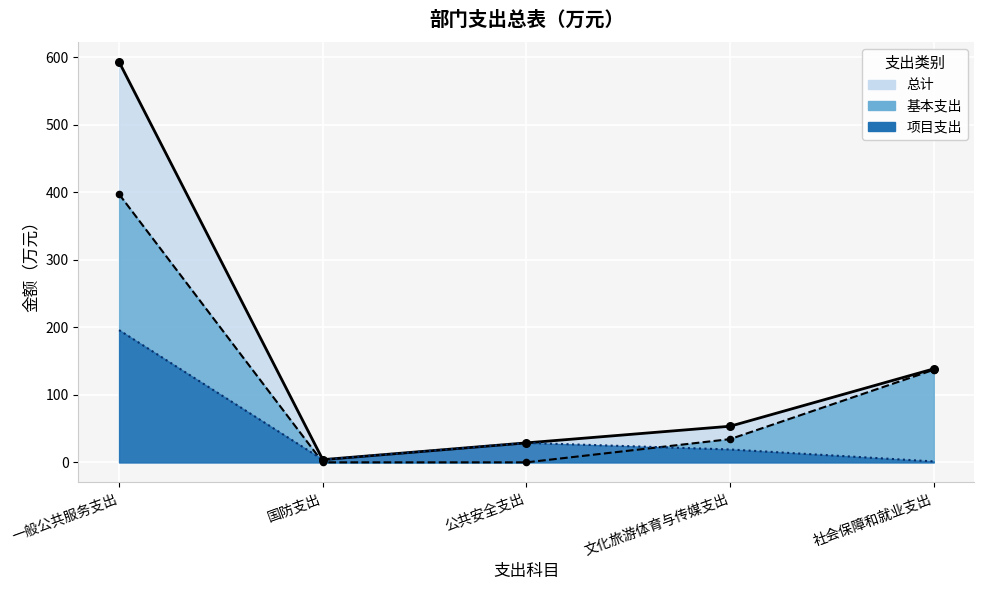

Which series contains the lowest Y value?

基本支出